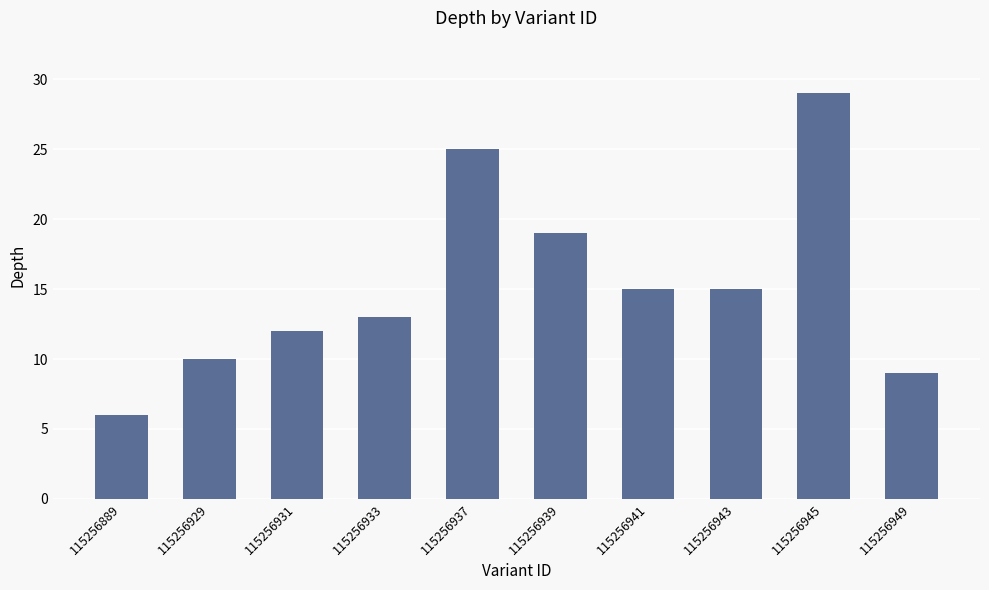

Is it true that the value at 115256941 is 15?

True